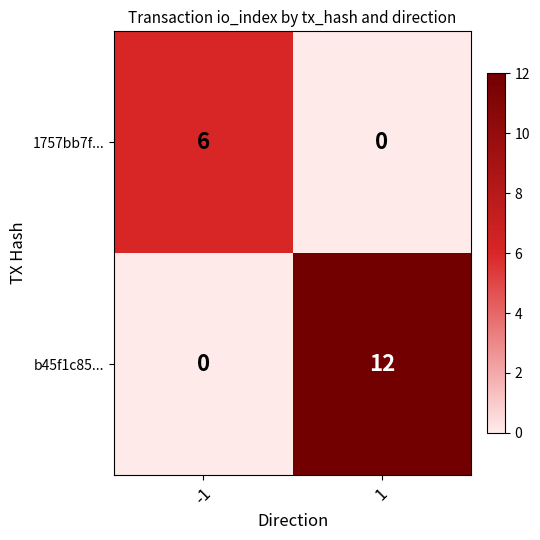

What is the highest value of the b45f1c85... series?

12